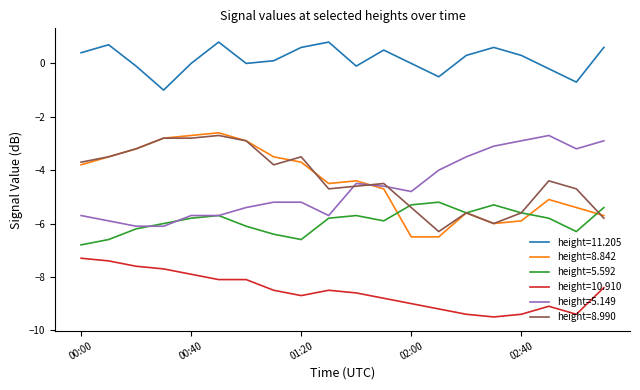

True or false: height=11.205 and height=8.842 intersect in this chart.

False